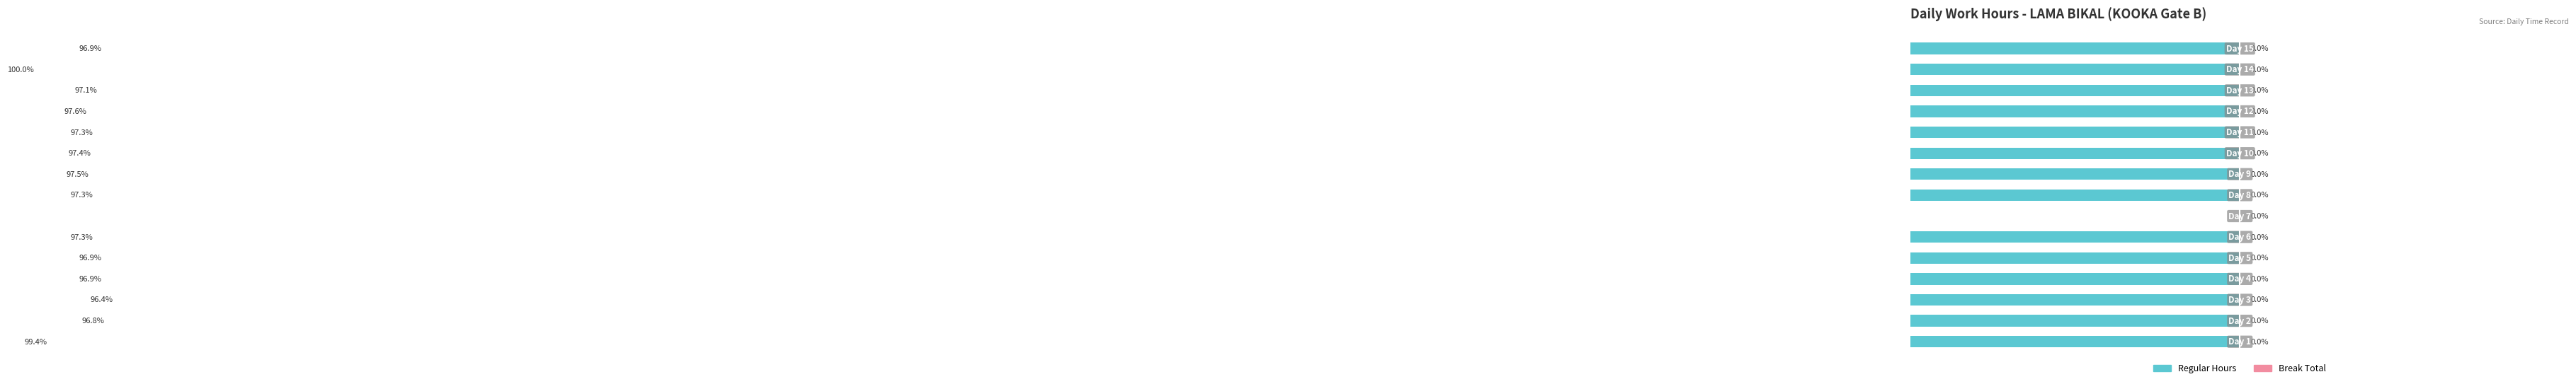

How many values in the Regular Hours series exceed -97?

6